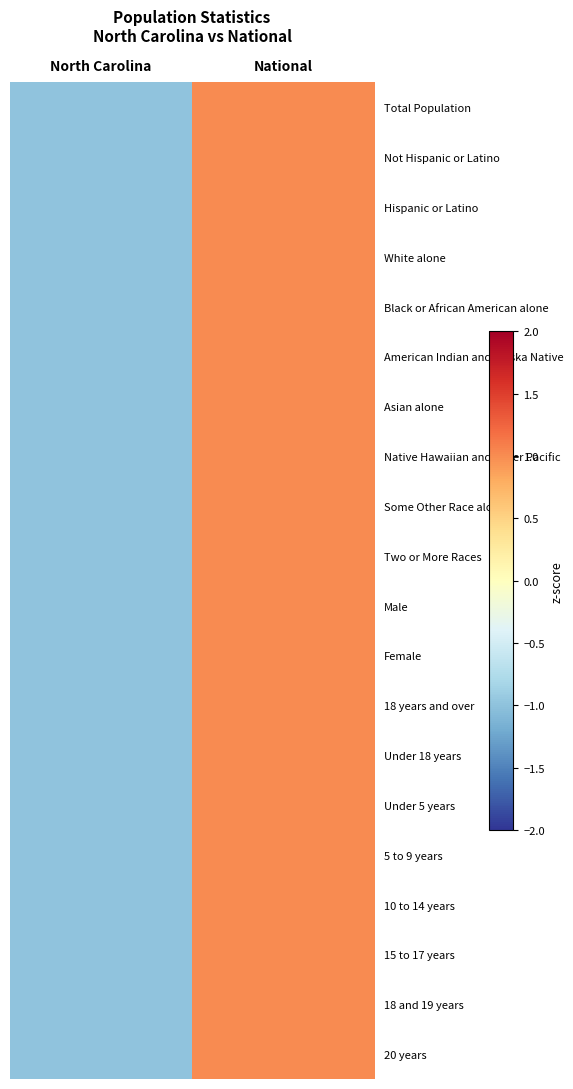

At which category is the sum across all series the highest?

National